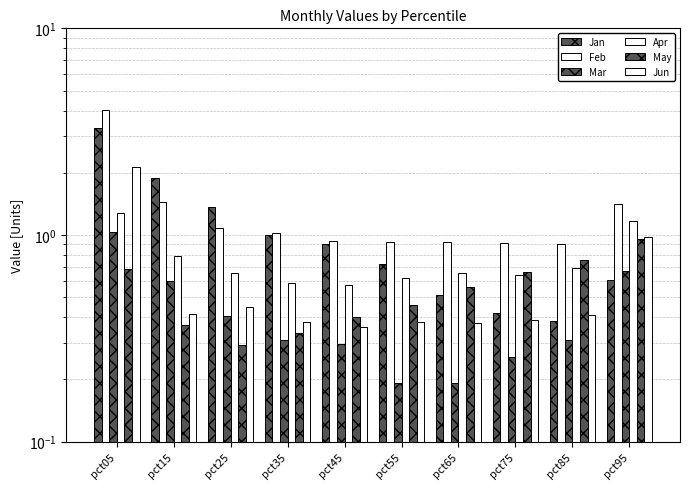

What is the maximum value for Jun?

2.1